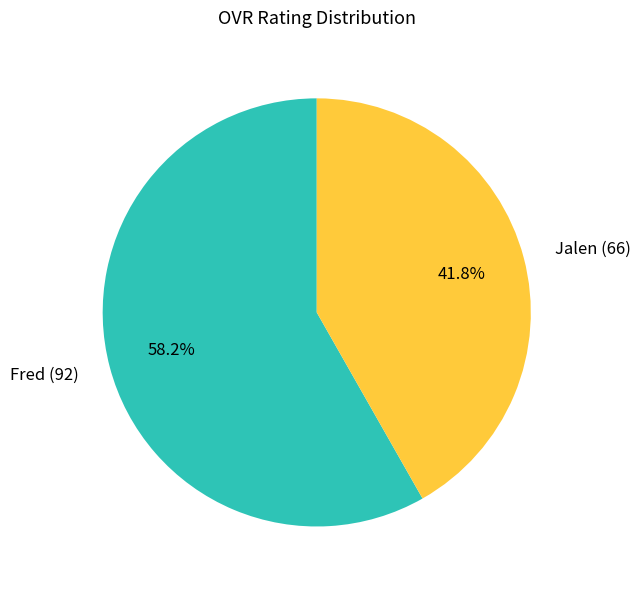

Approximately how many times larger is the value at Fred (92) compared to Jalen (66)?

1.4